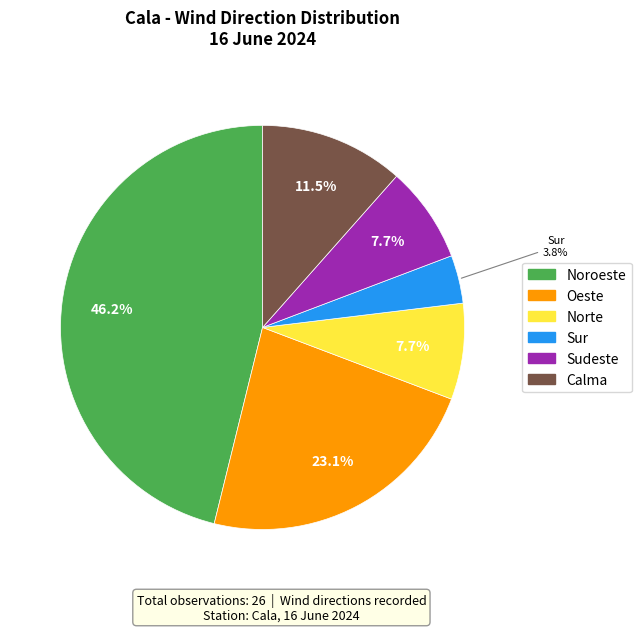

True or false: Sudeste accounts for 8% of the total.

True